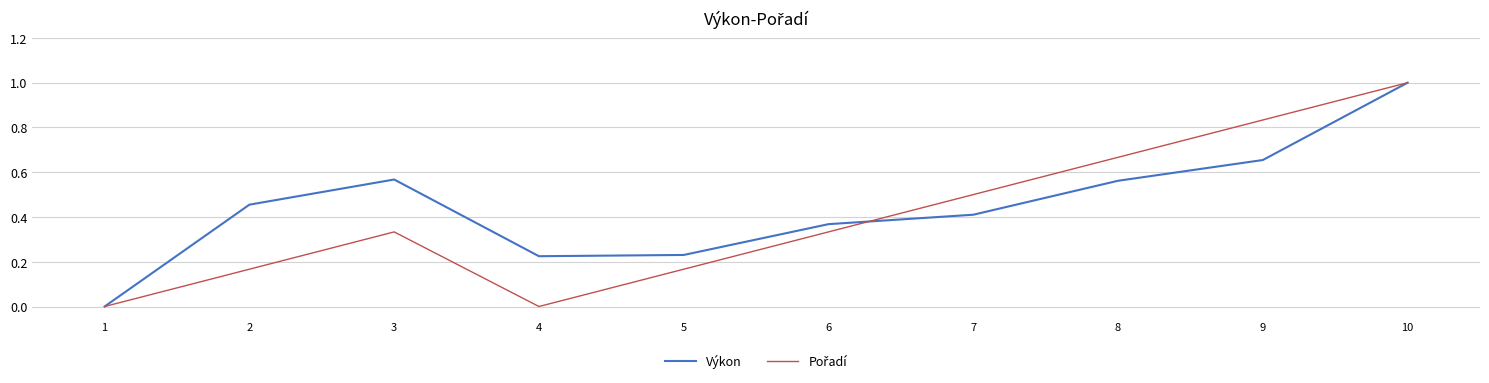

How many categories are shown in the chart?

10